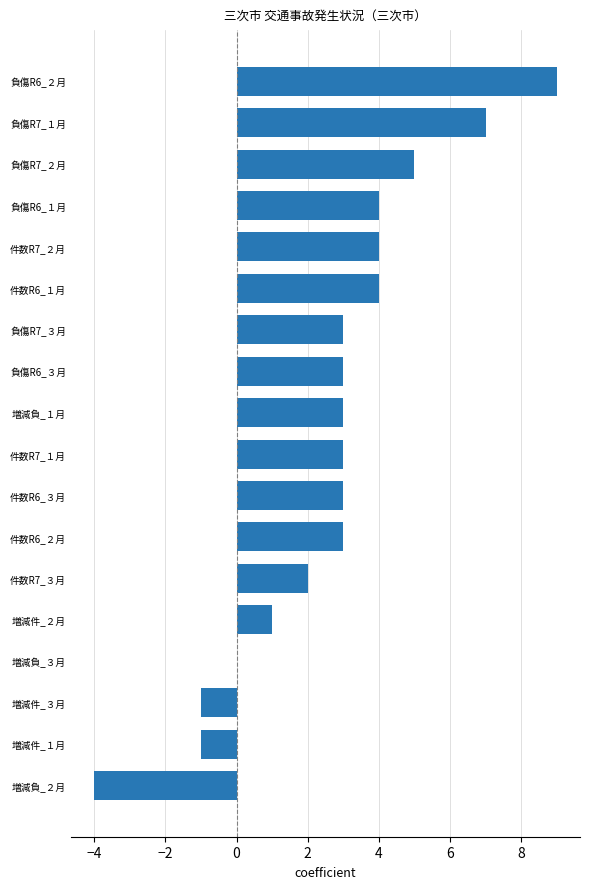

Between 件数R7_２月 and 増減件_１月, which is larger?

件数R7_２月